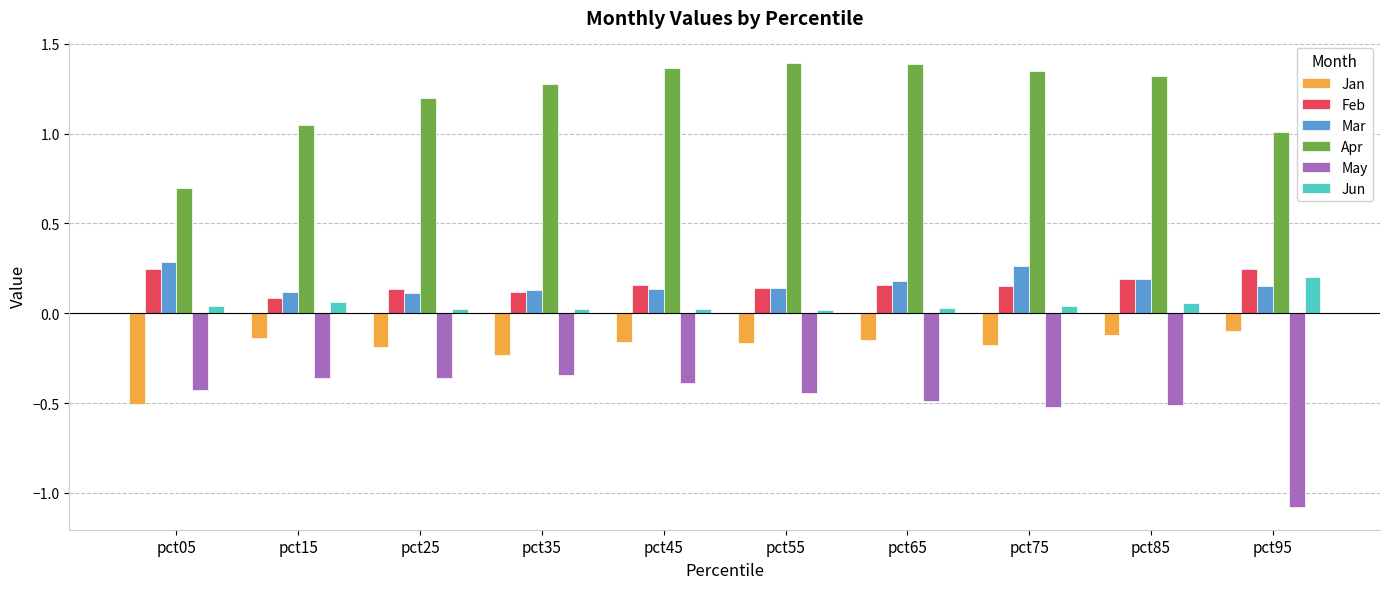

The value of Jun at pct55 is 0.0. True or false?

True